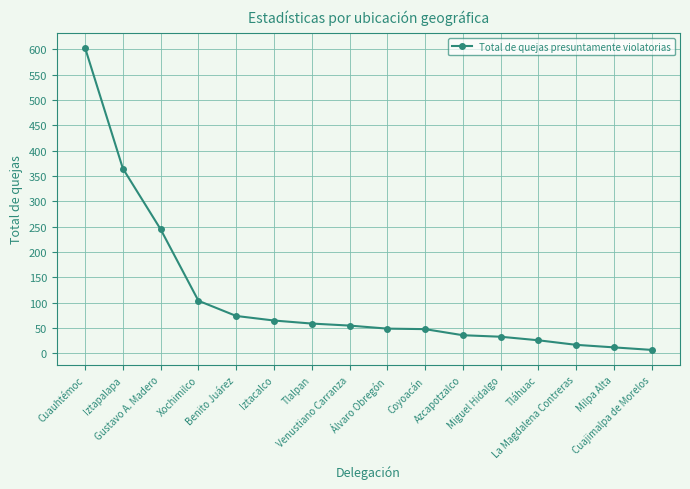

What is the difference between the second highest and second lowest values?

353